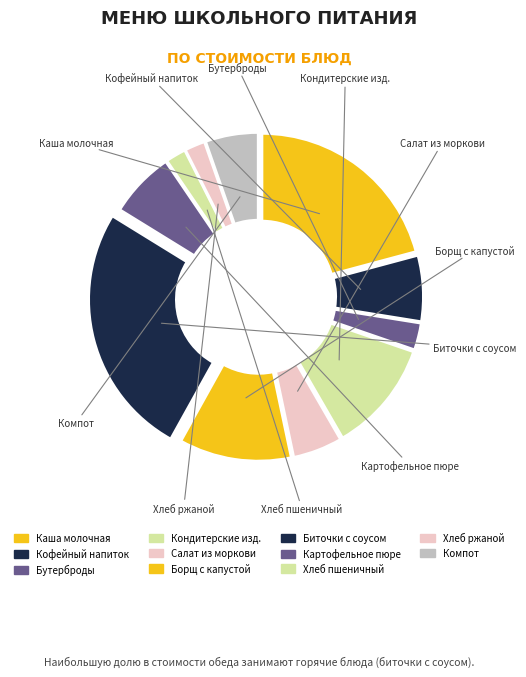

How many segments does this pie chart have?

11